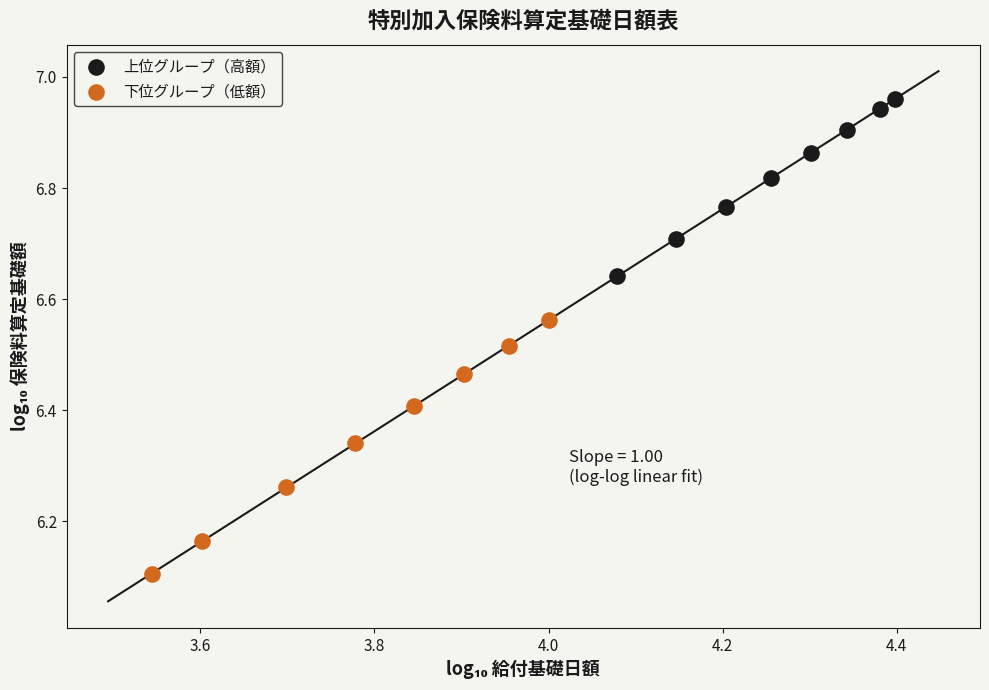

Which series has the largest Y range (max minus min)?

下位グループ（低額）